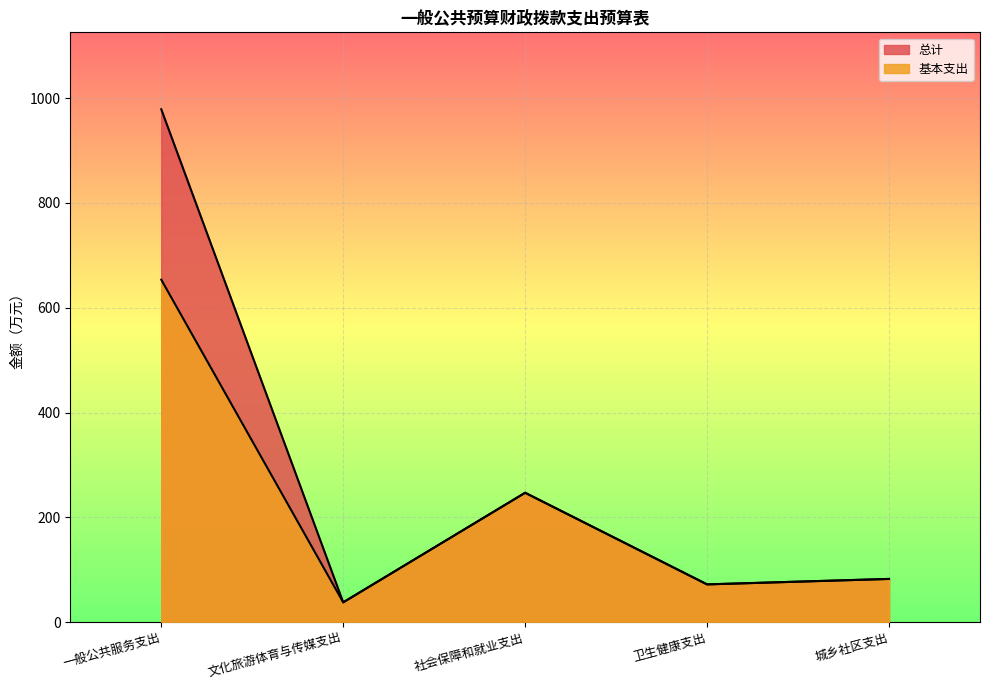

Which category has the lowest value in the 基本支出 series?

文化旅游体育与传媒支出